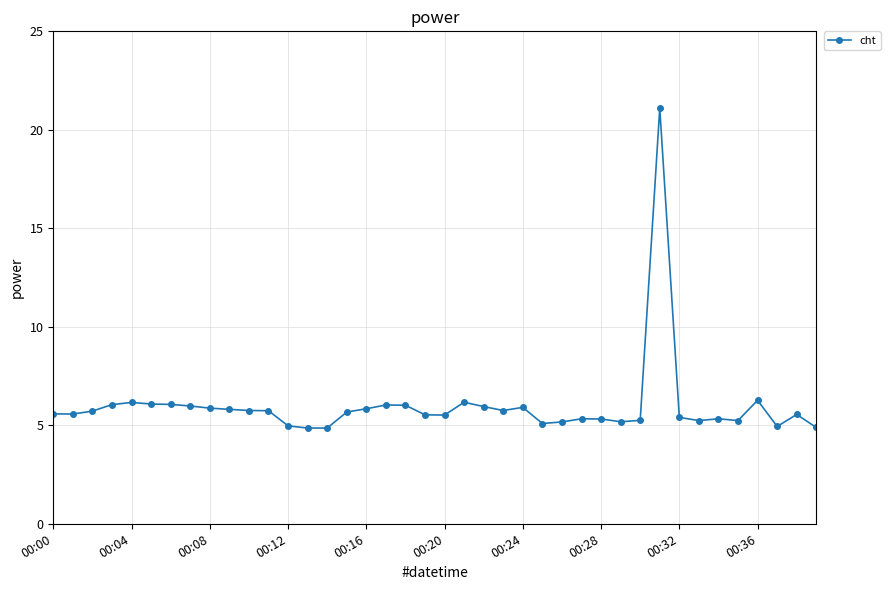

What is the value of the 1st point from the left?

5.6